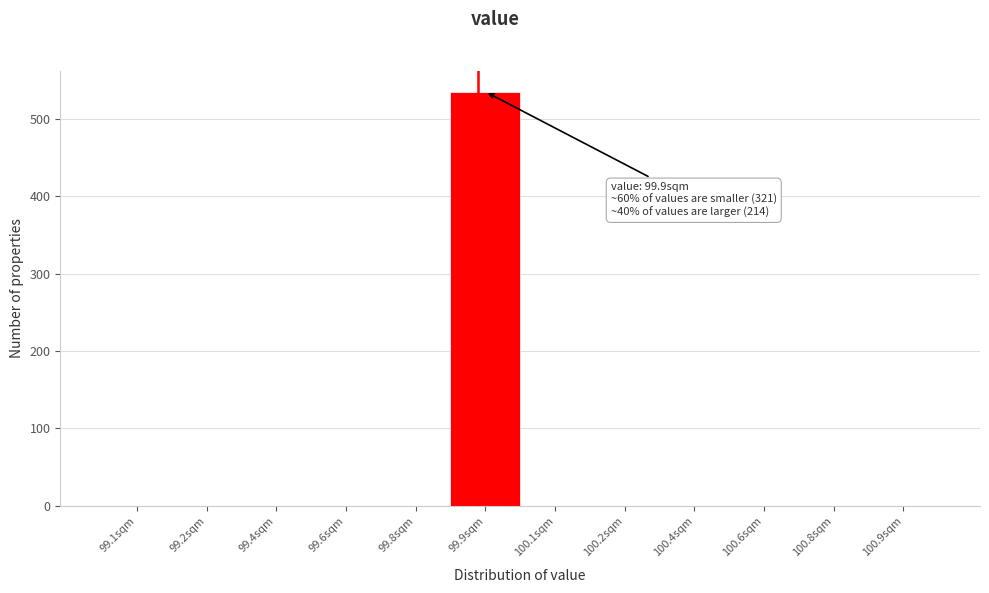

Reading left to right, list all the values displayed in this chart.

99.1sqm=0	99.2sqm=0	99.4sqm=0	99.6sqm=0	99.8sqm=0	99.9sqm=535	100.1sqm=0	100.2sqm=0	100.4sqm=0	100.6sqm=0	100.8sqm=0	100.9sqm=0